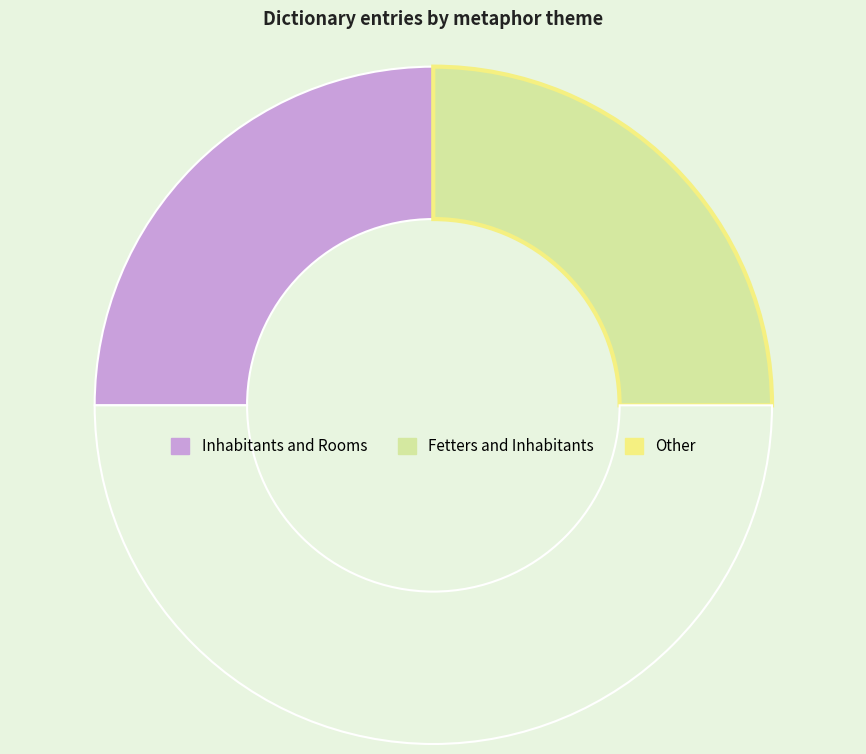

How many slices are in this pie chart?

3